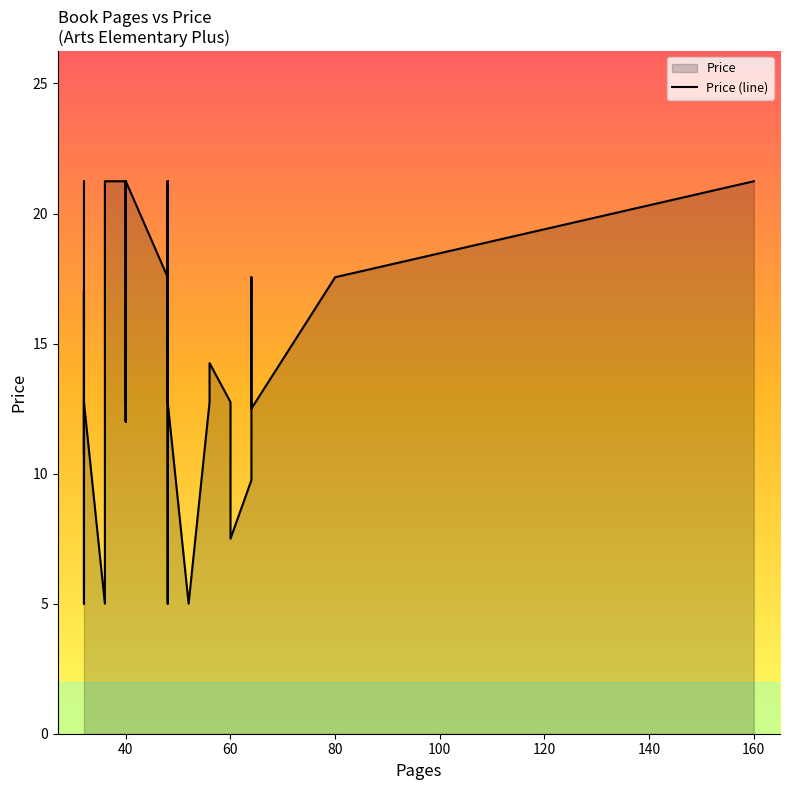

What is the sum of all values?

555.0